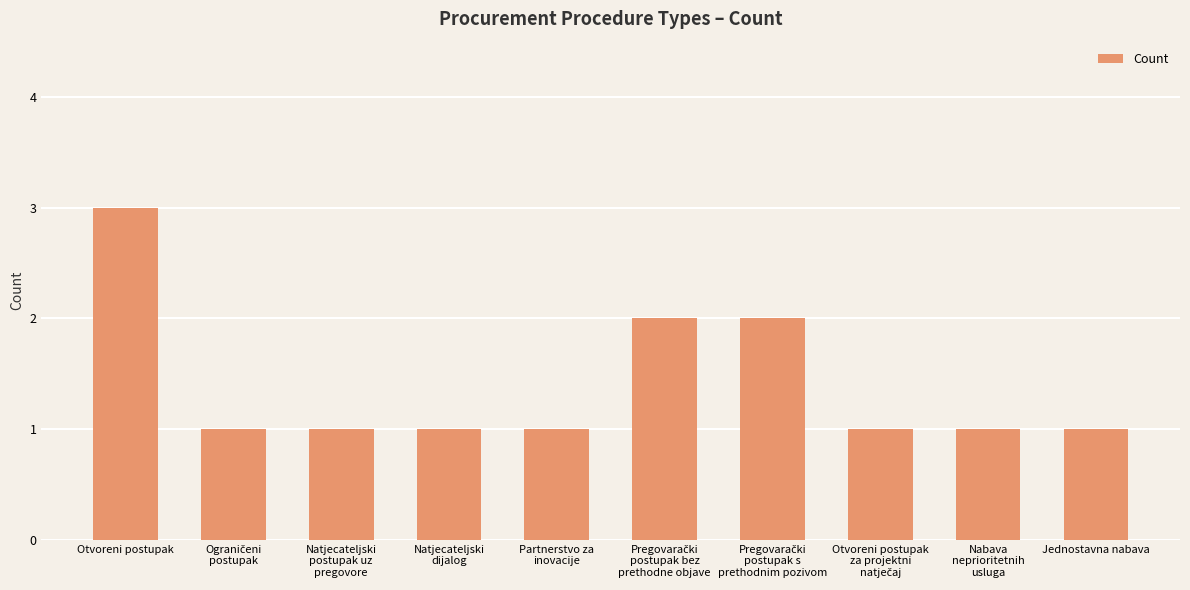

What is the sum of all values?

14